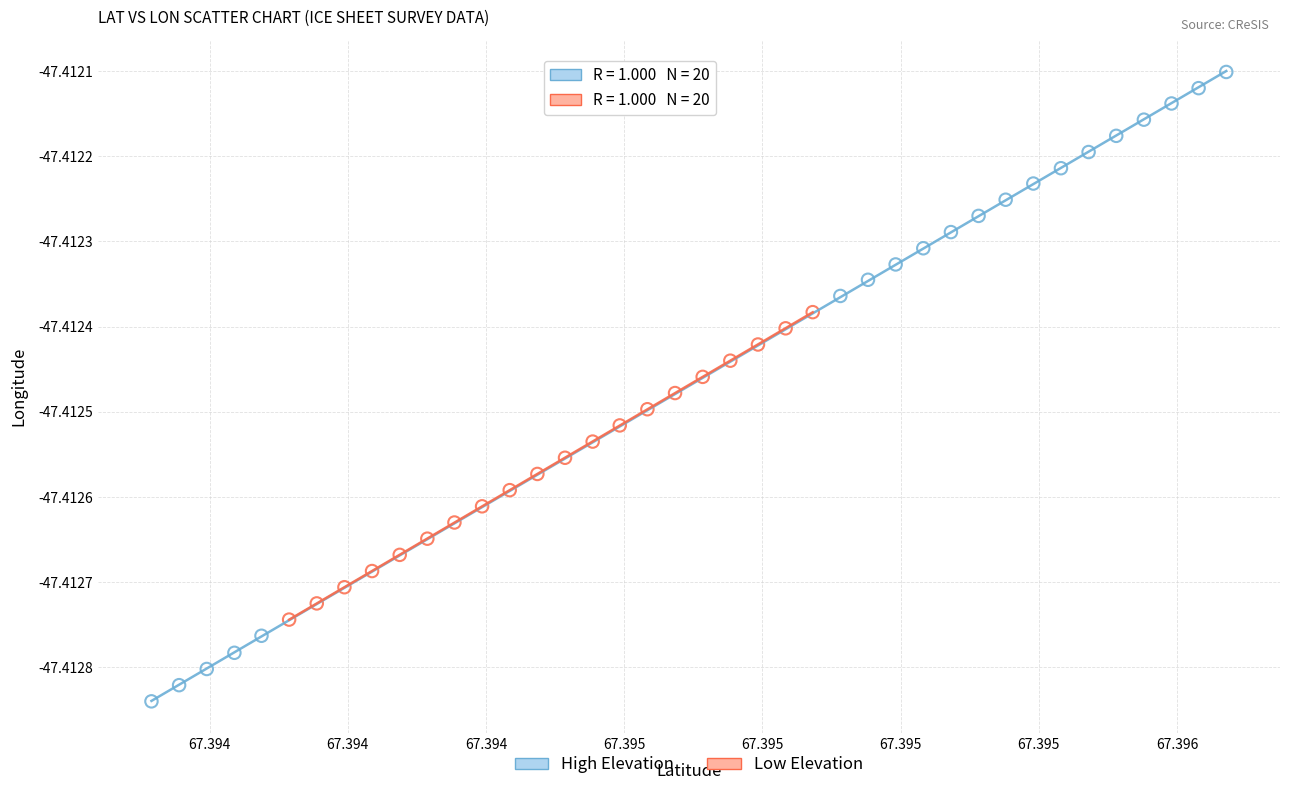

Which series contains the highest Y value?

High Elevation